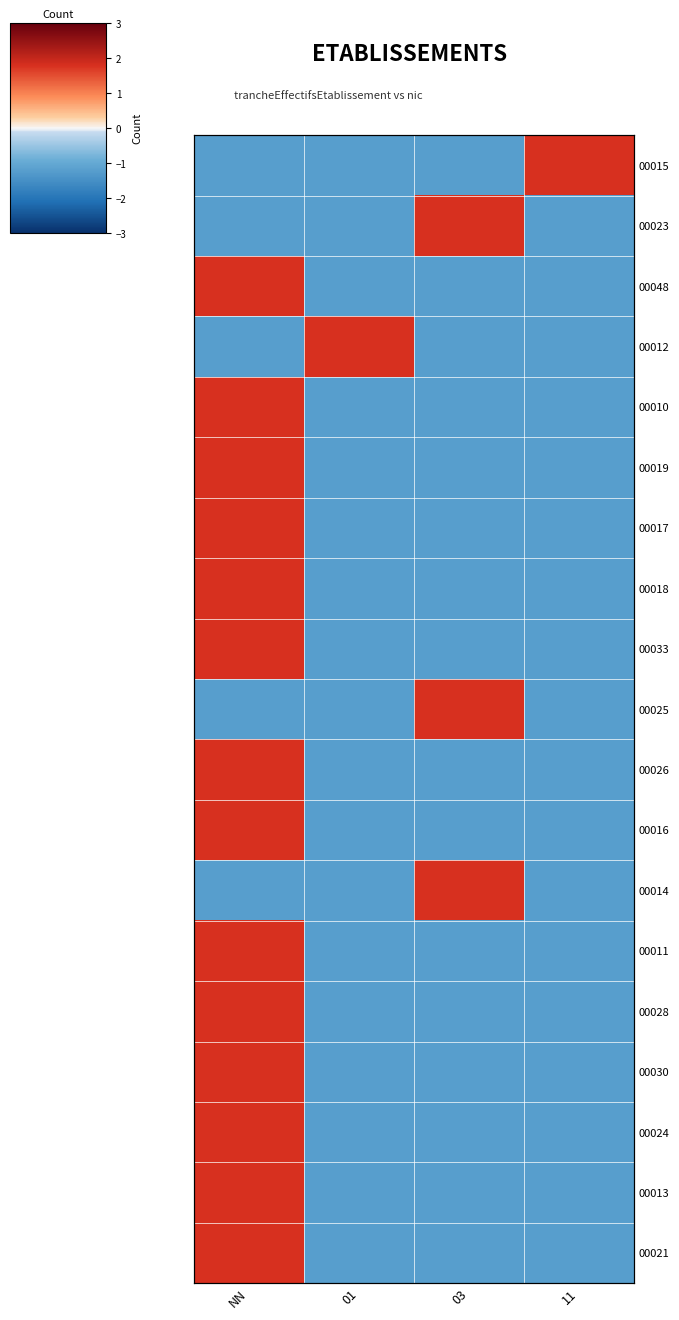

Read the 00018 value at 03.

-1.2